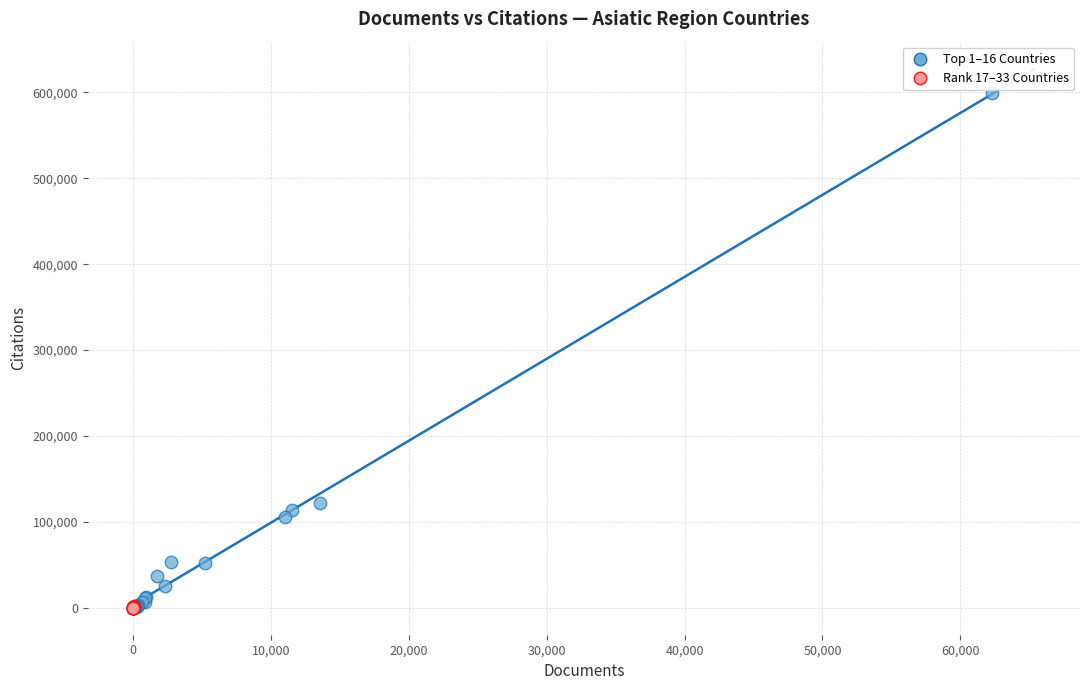

Which series reaches the maximum Y coordinate?

Top 1–16 Countries